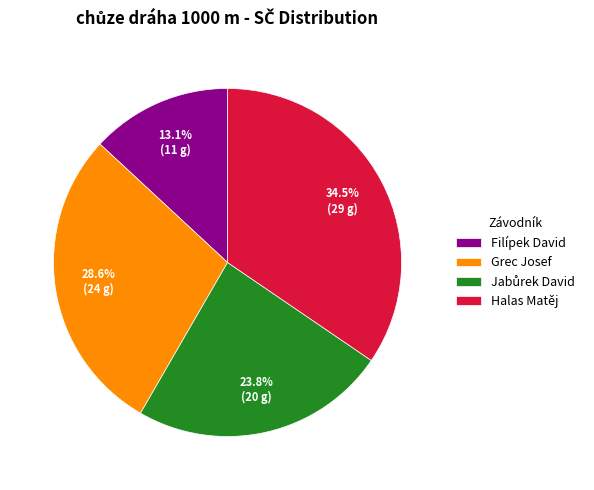

Is it true that Filípek David is 27% of the pie?

False